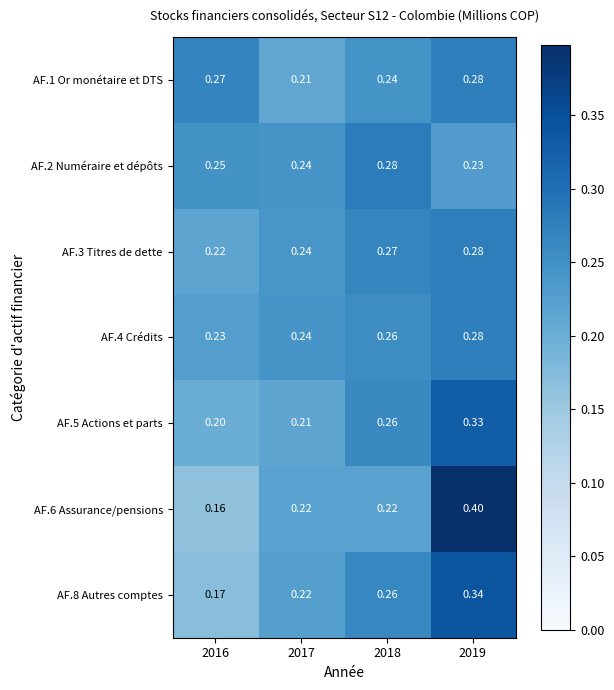

Count the number of categories in the chart.

4